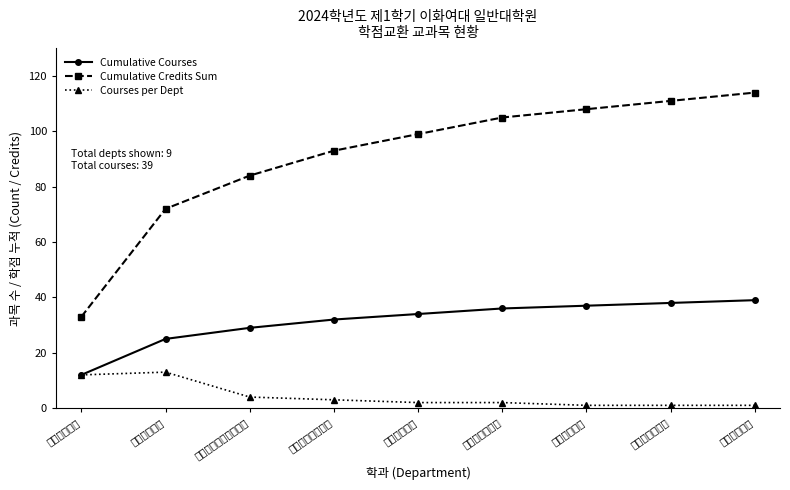

True or false: Courses per Dept has more than 1 points higher than both neighbors.

False